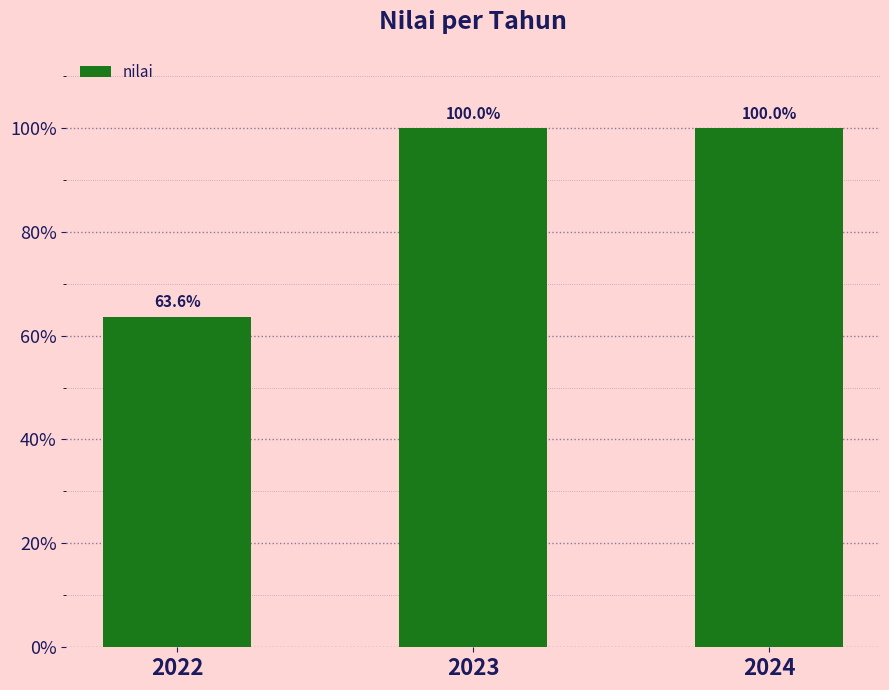

The chart shows a value of 113.8 at 2022. True or false?

False